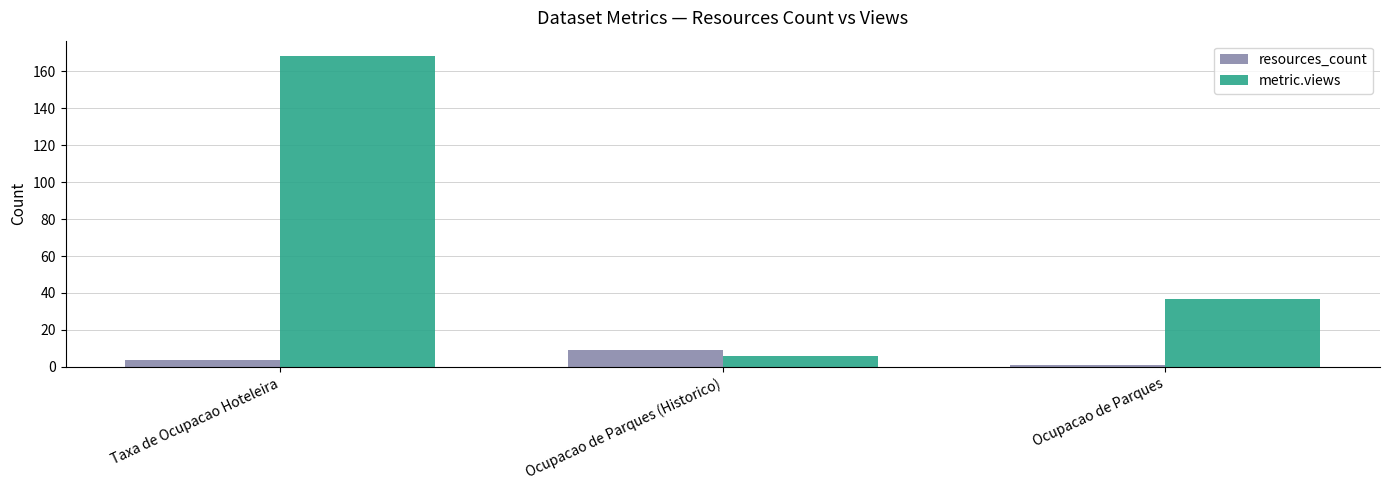

List the labels in order of resources_count value, smallest first.

Ocupacao de Parques, Taxa de Ocupacao Hoteleira, Ocupacao de Parques (Historico)